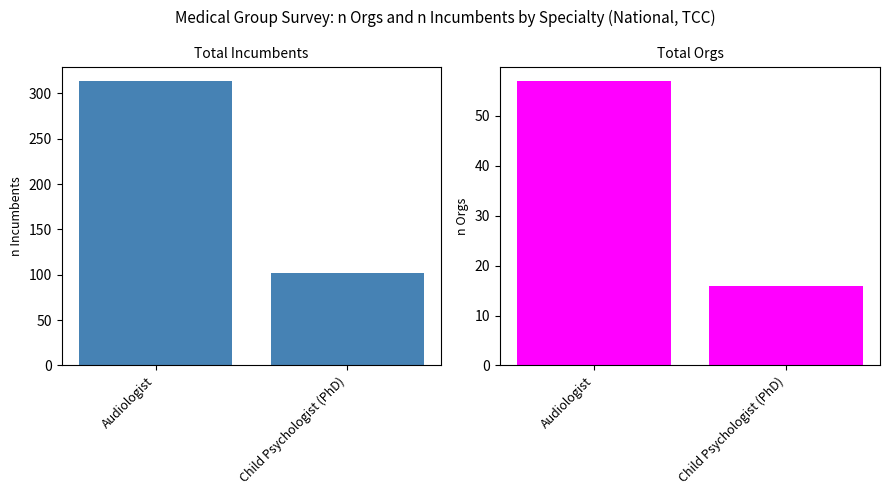

What is the minimum value for n Incumbents?

102